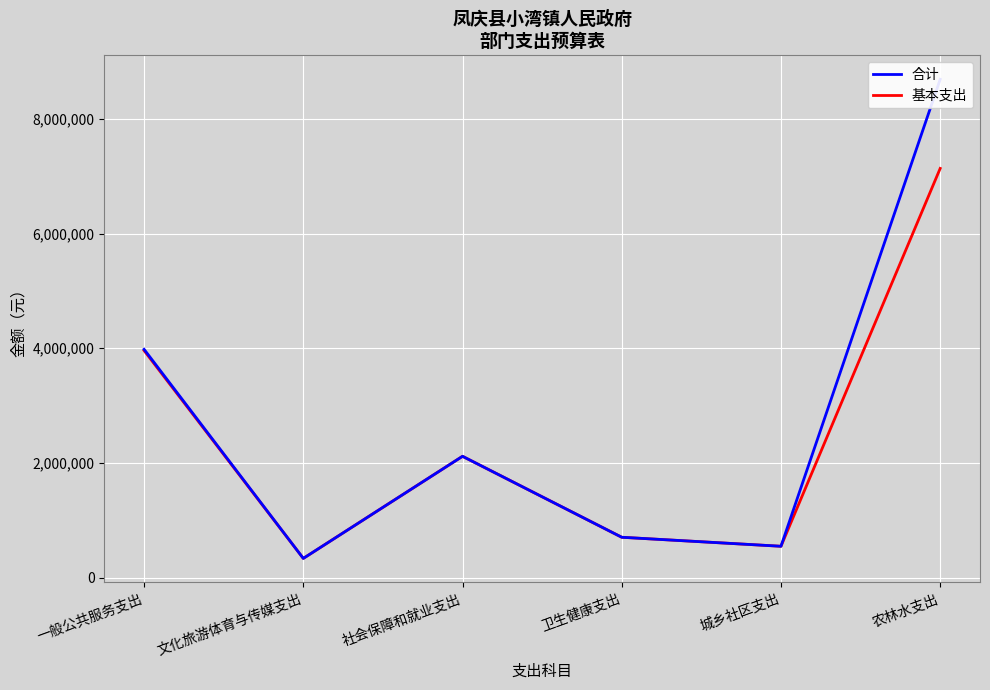

At 农林水支出, list the series in order from smallest to largest.

基本支出, 合计